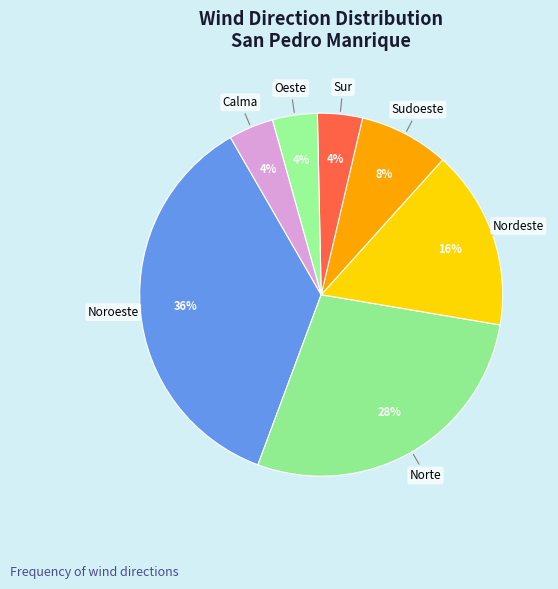

How many segments does this pie chart have?

7